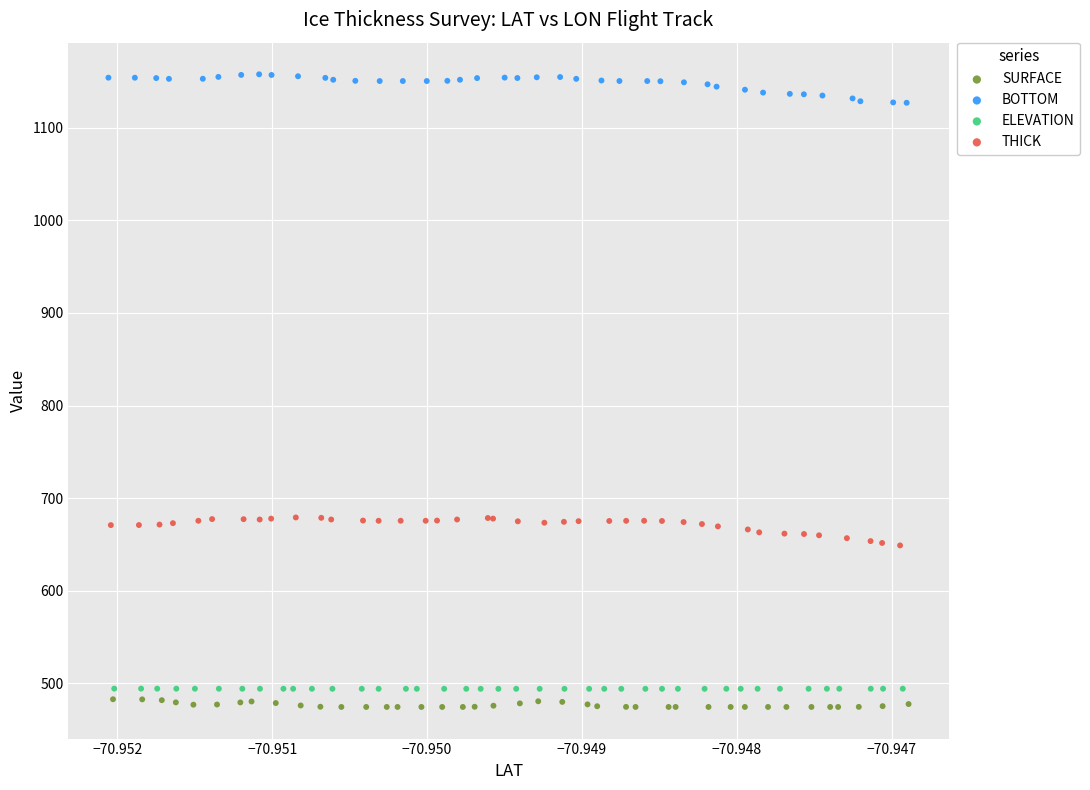

What are all the series names shown in the legend?

SURFACE, BOTTOM, ELEVATION, THICK